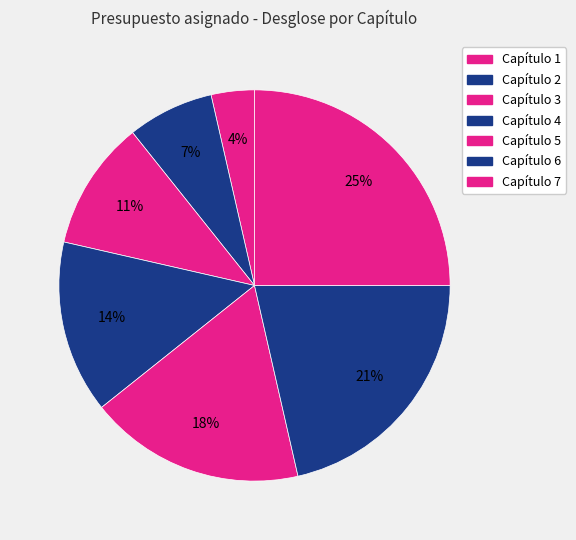

Does Capítulo 1 represent more than half of the total?

No